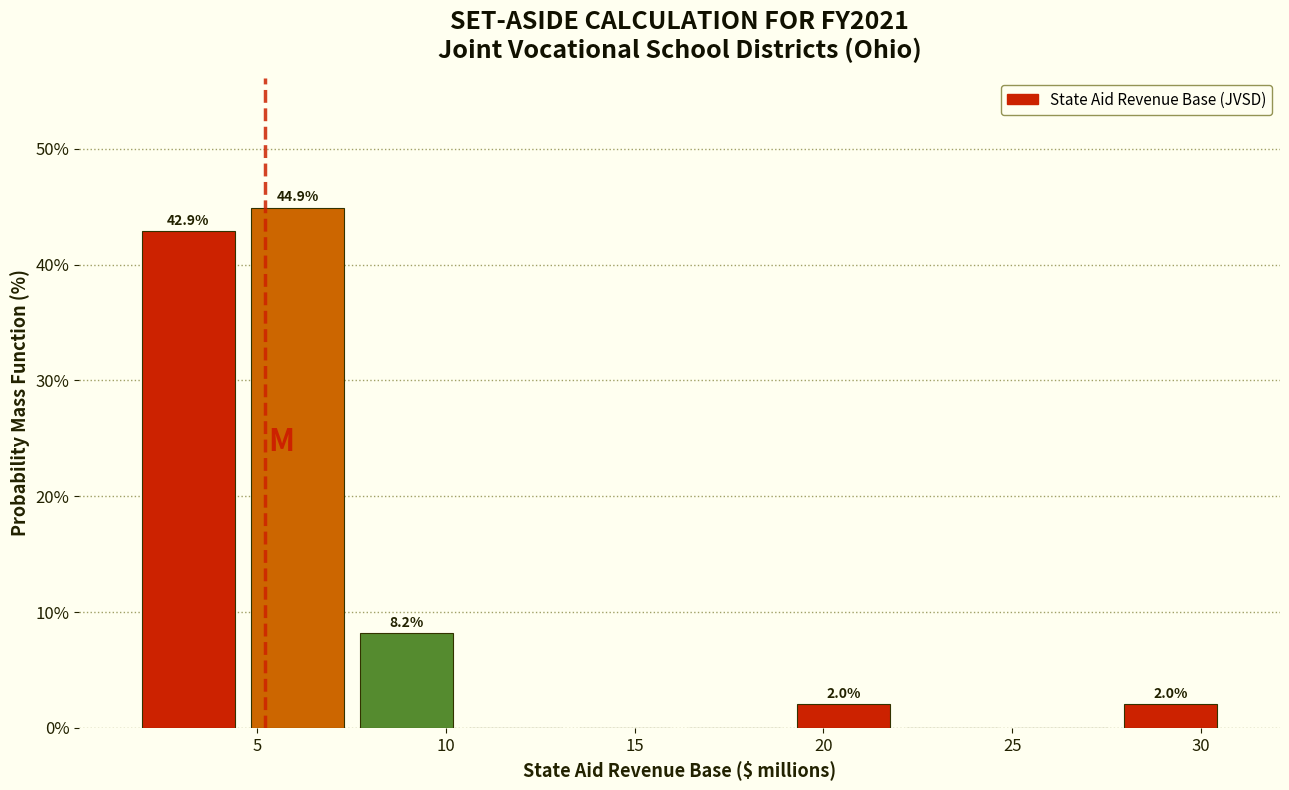

Which range on the x-axis has the tallest bar?

4.5 to 7.5